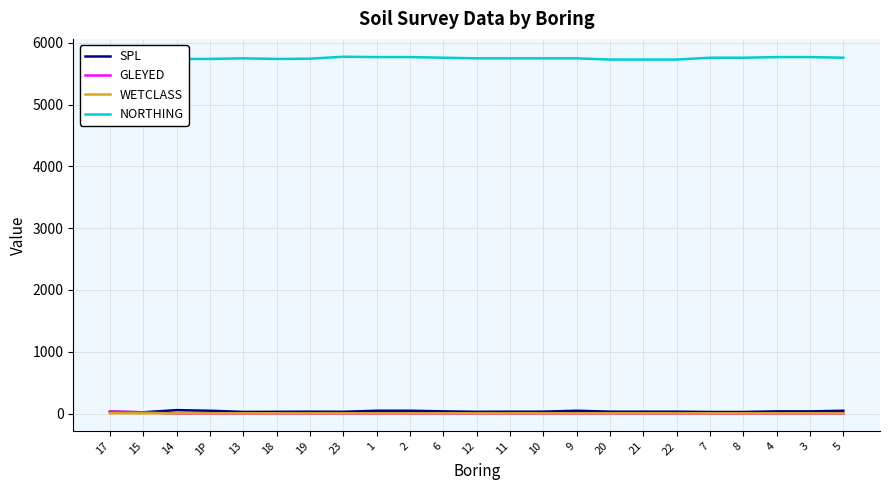

What is the greatest value displayed?

5776